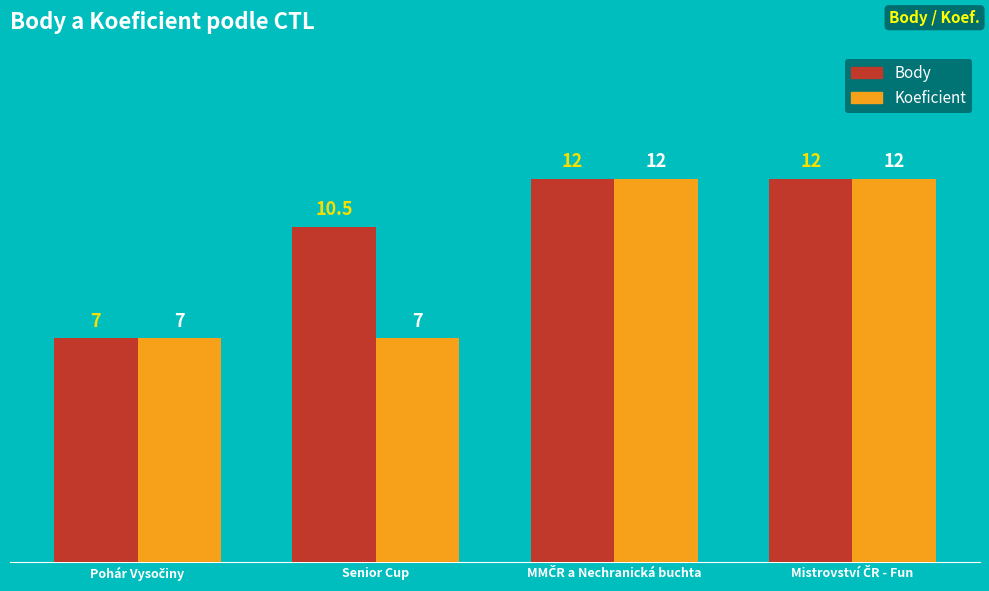

Reading left to right, transcribe all the data shown in this chart.

Body: 7.0	10.5	12.0	12.0
Koeficient: 7.0	7.0	12.0	12.0